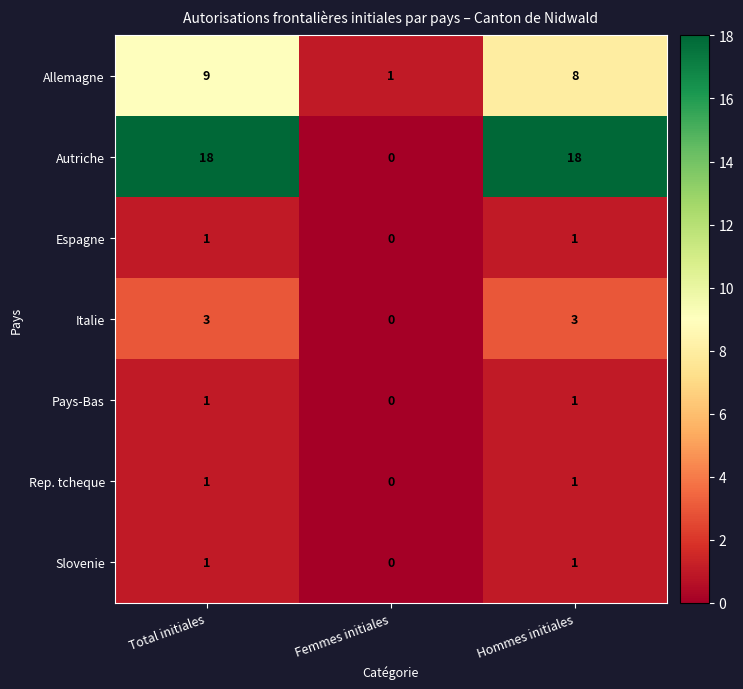

What is the difference between the highest and lowest values at Hommes initiales?

17